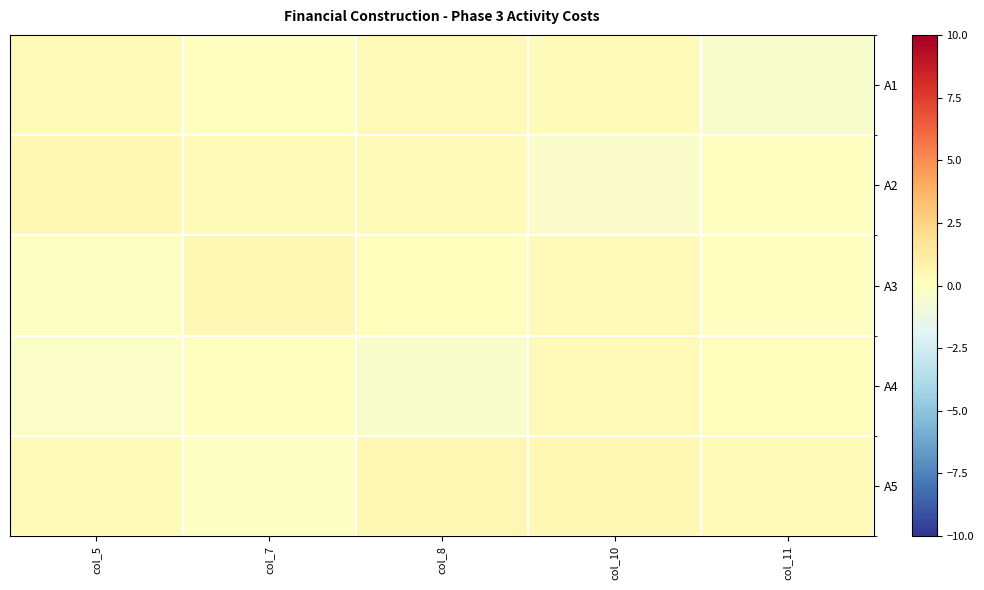

Reading right to left, list all the values displayed in this chart.

A1: col_11=-0.4	col_10=0.2	col_8=0.4	col_7=-0.1	col_5=0.3
A2: col_11=-0.0	col_10=-0.4	col_8=0.3	col_7=0.3	col_5=0.5
A3: col_11=-0.1	col_10=0.3	col_8=0.1	col_7=0.4	col_5=-0.1
A4: col_11=0.1	col_10=0.3	col_8=-0.4	col_7=0.1	col_5=-0.3
A5: col_11=0.3	col_10=0.4	col_8=0.5	col_7=-0.1	col_5=0.3